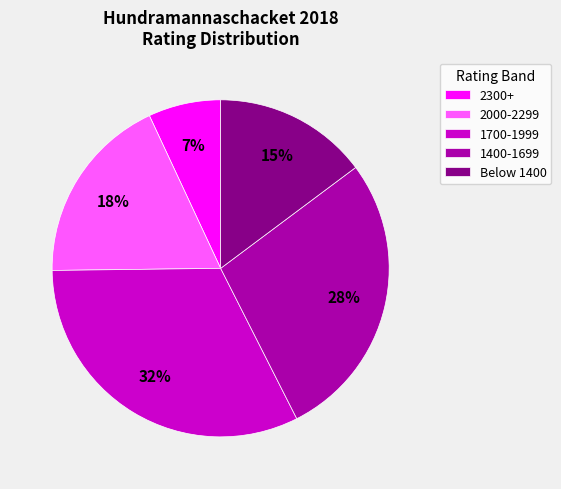

How many segments does this pie chart have?

5